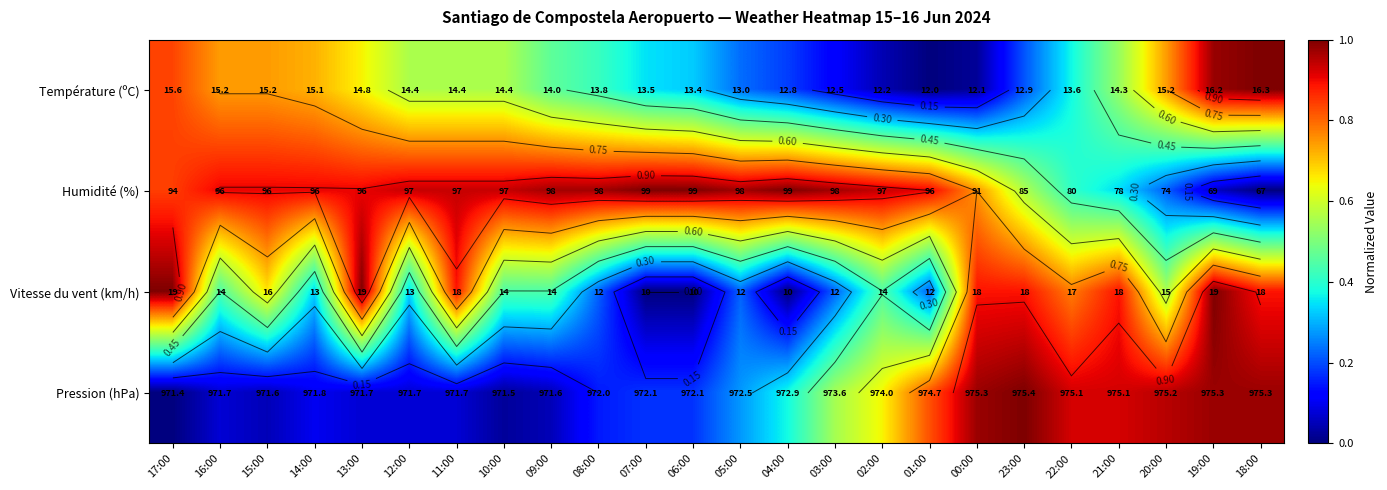

At 10:00, list the series in order from smallest to largest.

Pression (hPa), Vitesse du vent (km/h), Température (ºC), Humidité (%)